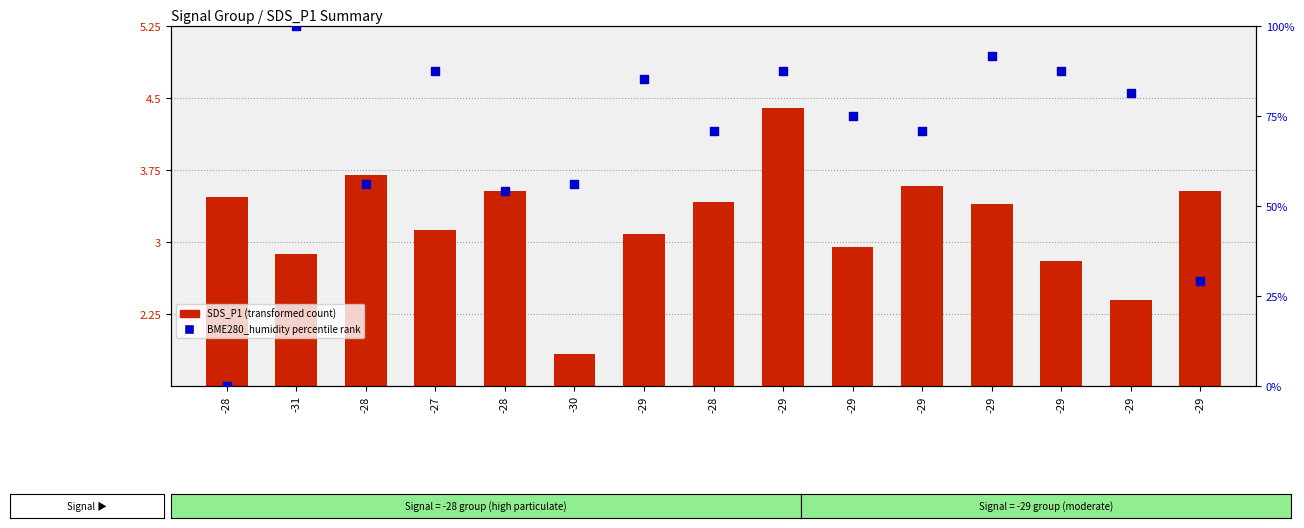

Which series contains the lowest Y value?

BME280_humidity (percentile rank)